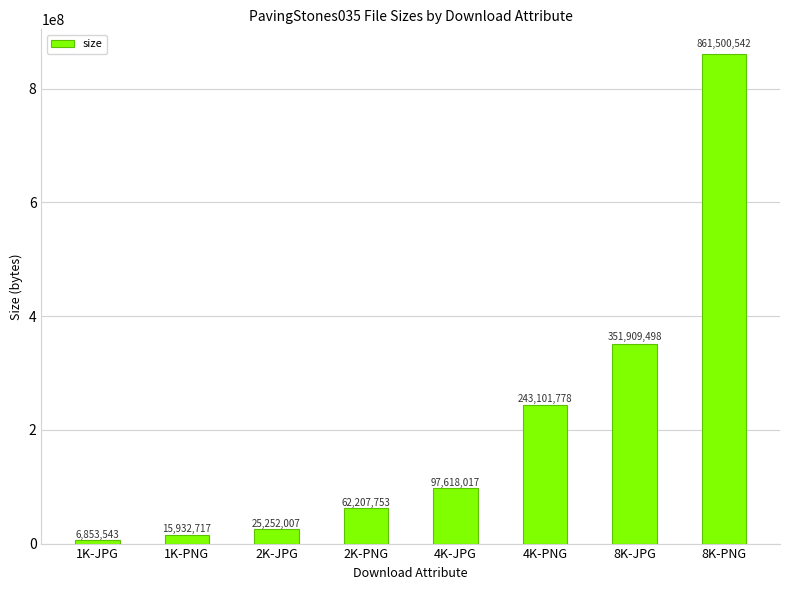

Between 2K-JPG and 8K-JPG, which is larger?

8K-JPG